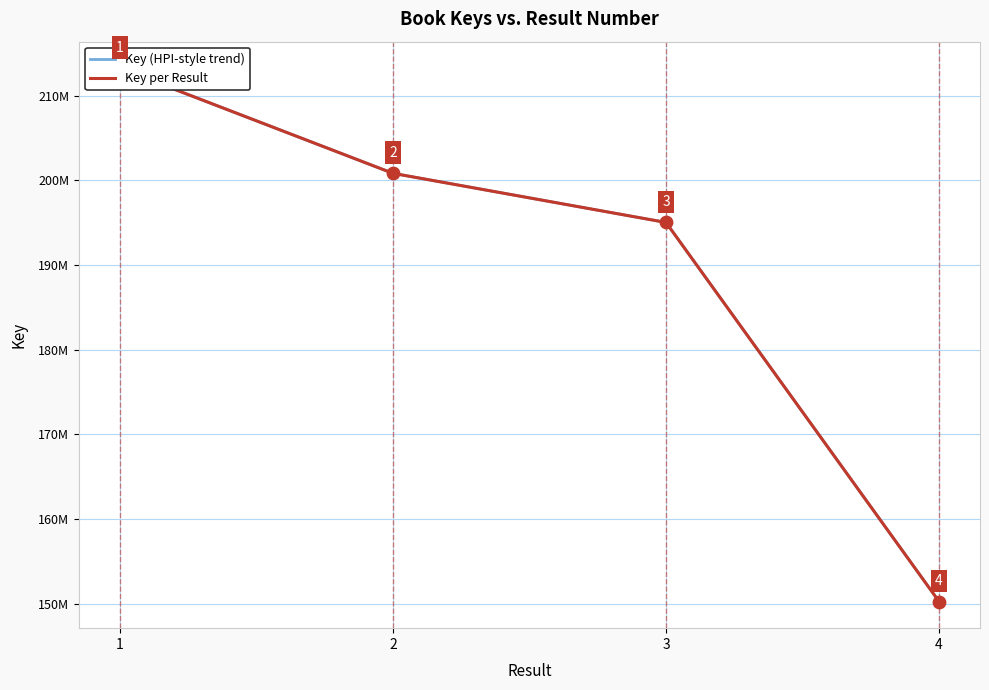

Which series has the largest total across all categories?

Key (HPI-style trend)